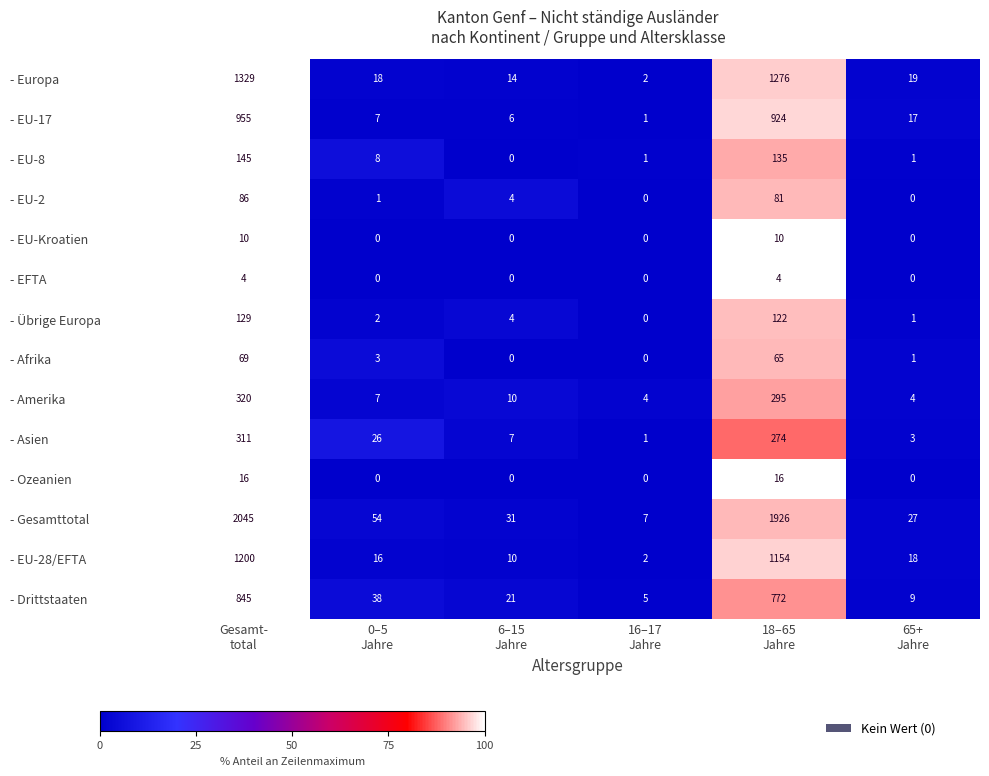

Which series has the widest spread of values?

- Gesamttotal